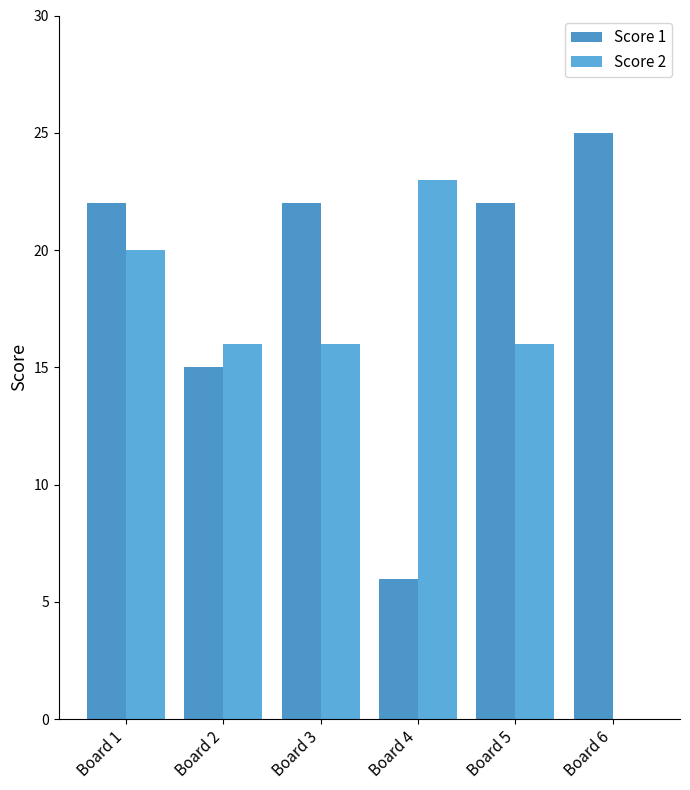

What is the difference between the maximum and second lowest values in the Score 2 series?

7